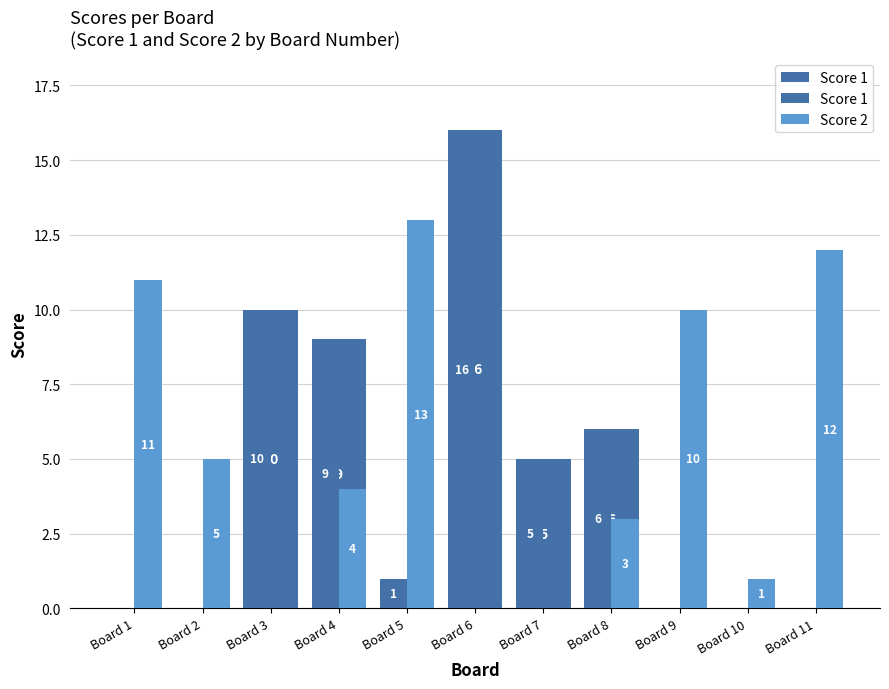

What is the sum of all Score 1 values?

47